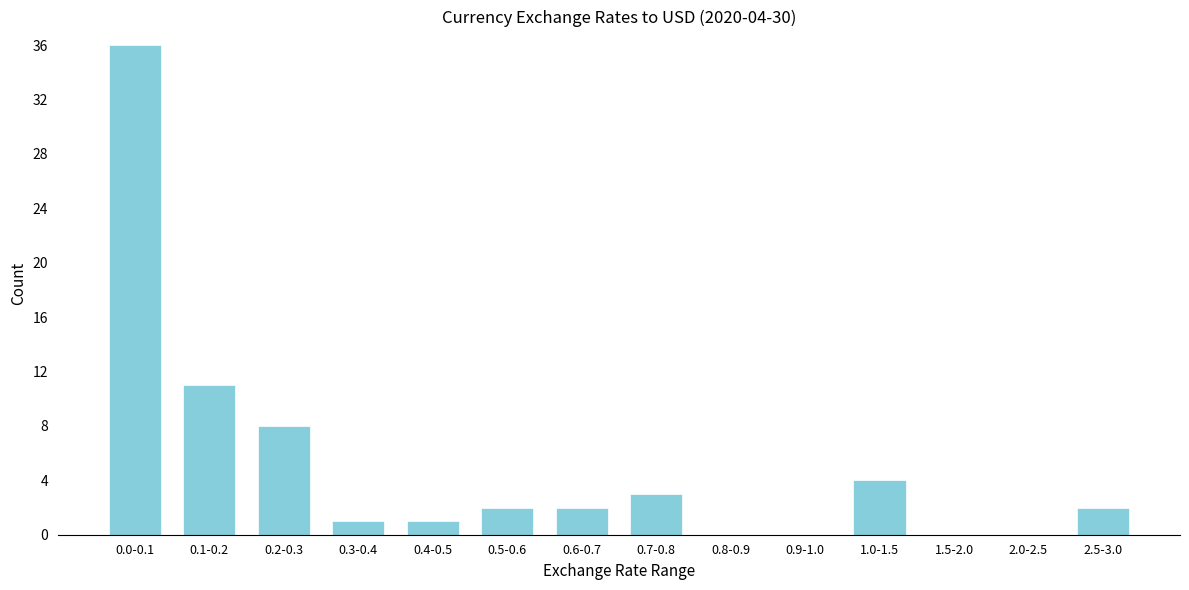

Reading right to left, what are all the values shown in this chart?

2.5-3.0=2	2.0-2.5=0	1.5-2.0=0	1.0-1.5=4	0.9-1.0=0	0.8-0.9=0	0.7-0.8=3	0.6-0.7=2	0.5-0.6=2	0.4-0.5=1	0.3-0.4=1	0.2-0.3=8	0.1-0.2=11	0.0-0.1=36